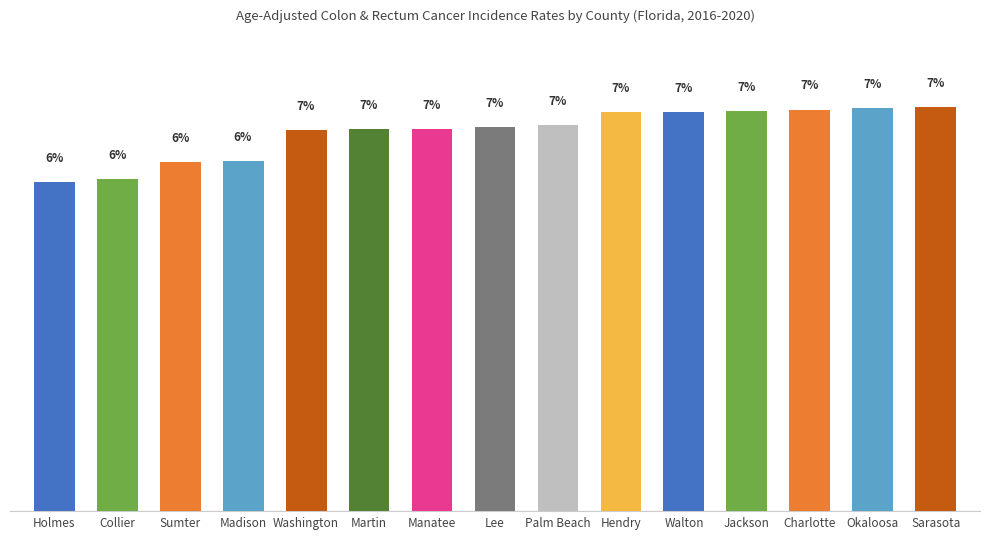

At which label does the data first exceed 6?

Sumter